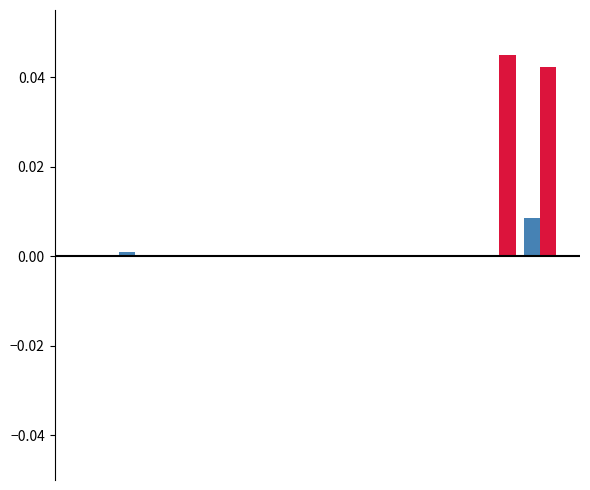

Does the chart contain stacked bars?

No